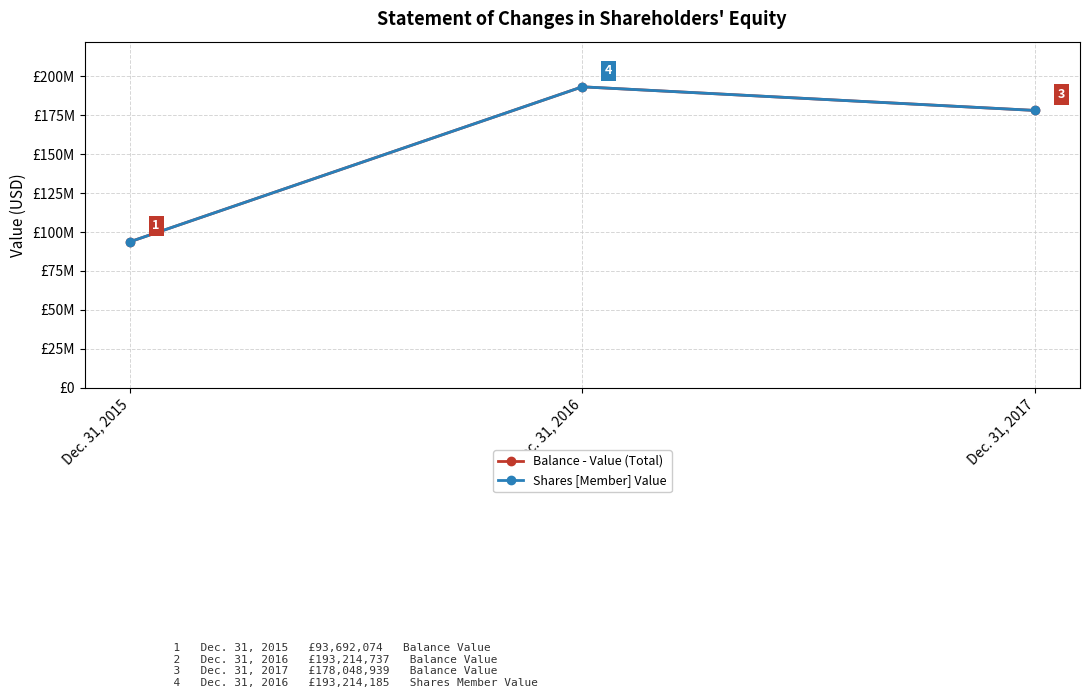

Between Dec. 31, 2015 and Dec. 31, 2017, which series saw the biggest shift?

Balance - Value (Total)